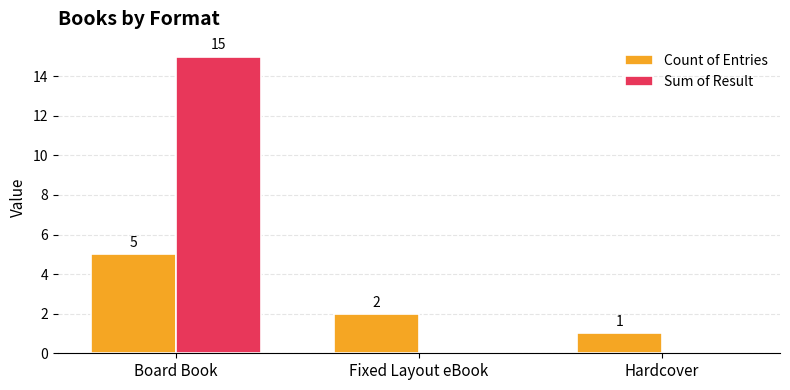

How many Sum of Result values are between 0 and 15?

3